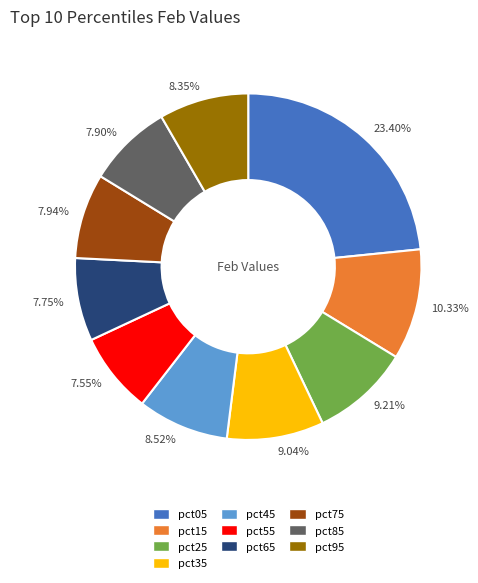

How many slices are in this pie chart?

10